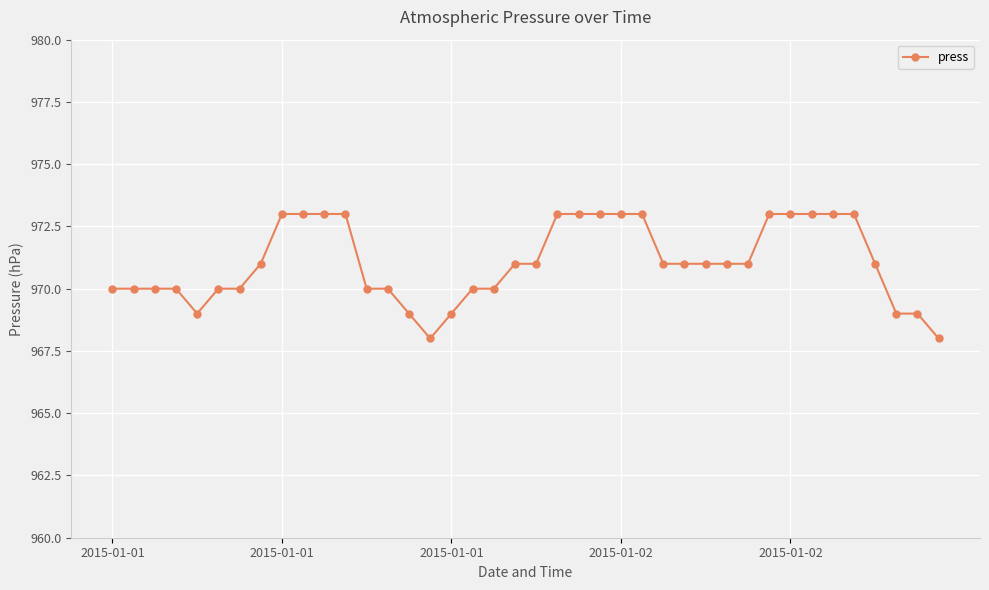

What is the average value?

971